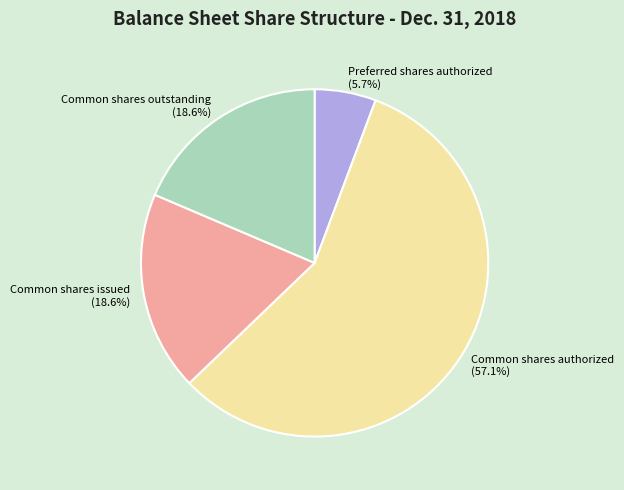

Which category has the biggest portion of the pie?

Common shares authorized